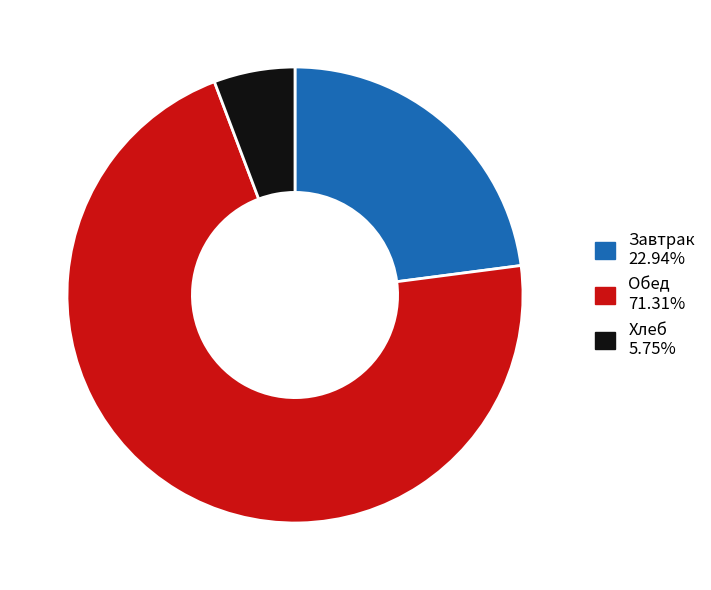

Is there any slice that represents more than half of the pie?

Yes